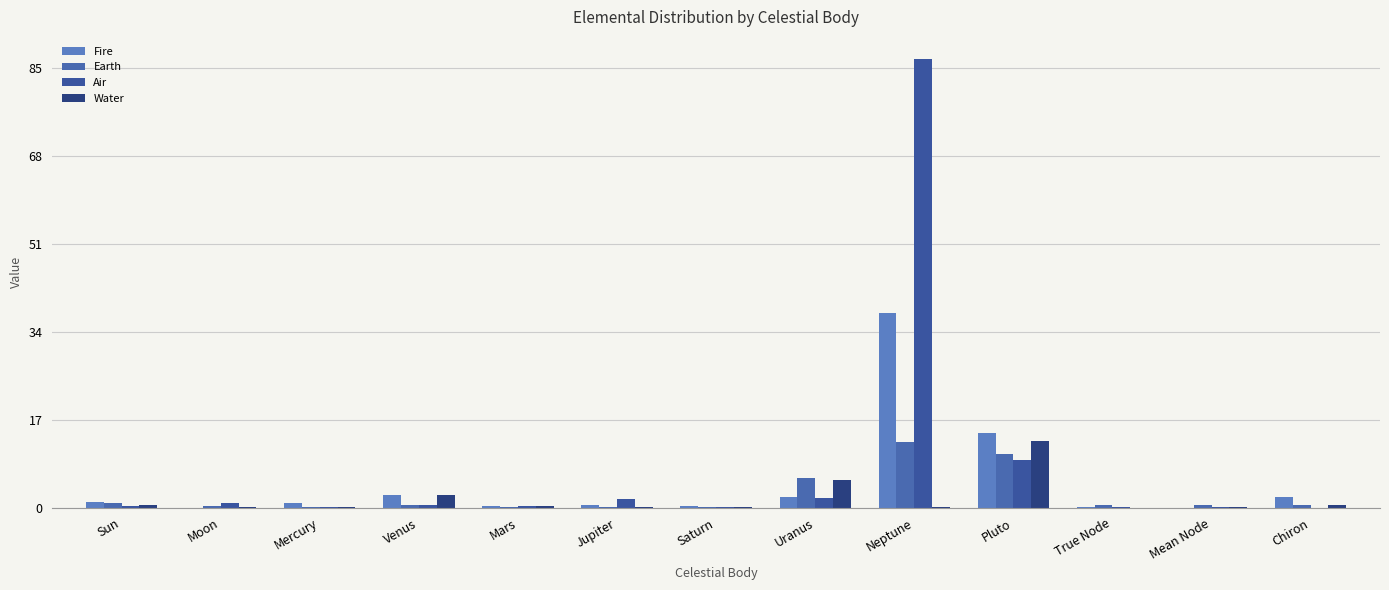

True or false: Fire has a value of 2.1 at Chiron.

True